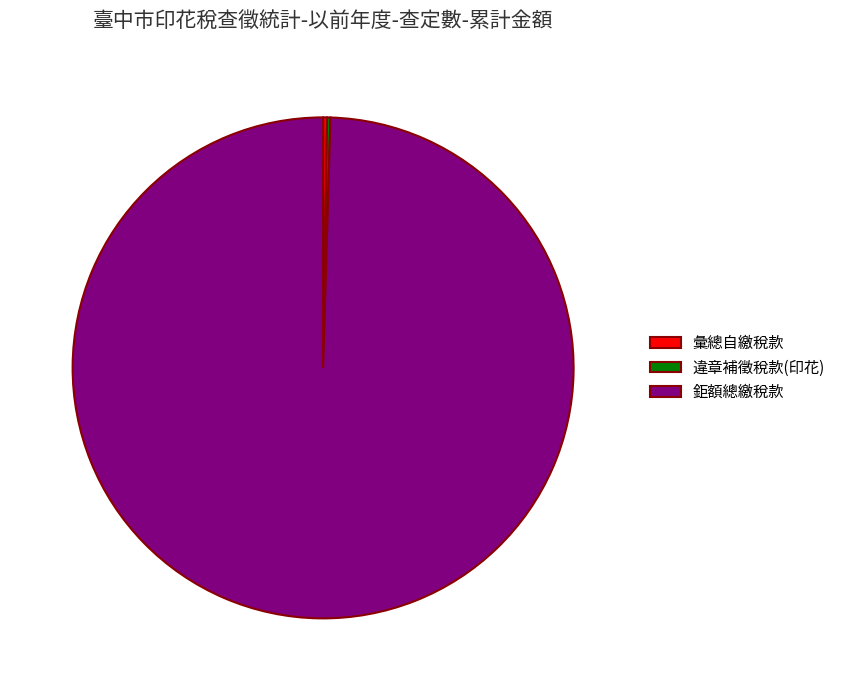

Is it true that 鉅額總繳稅款 is 100% of the pie?

True